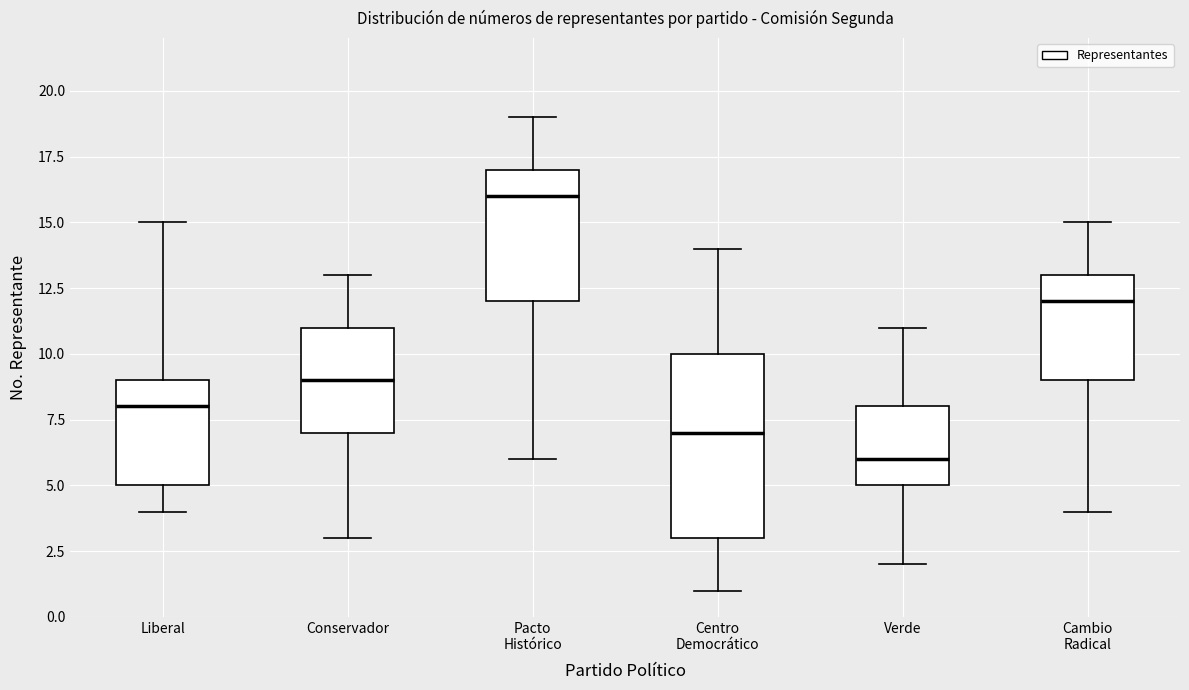

Which box's median line is the highest?

Pacto Histórico